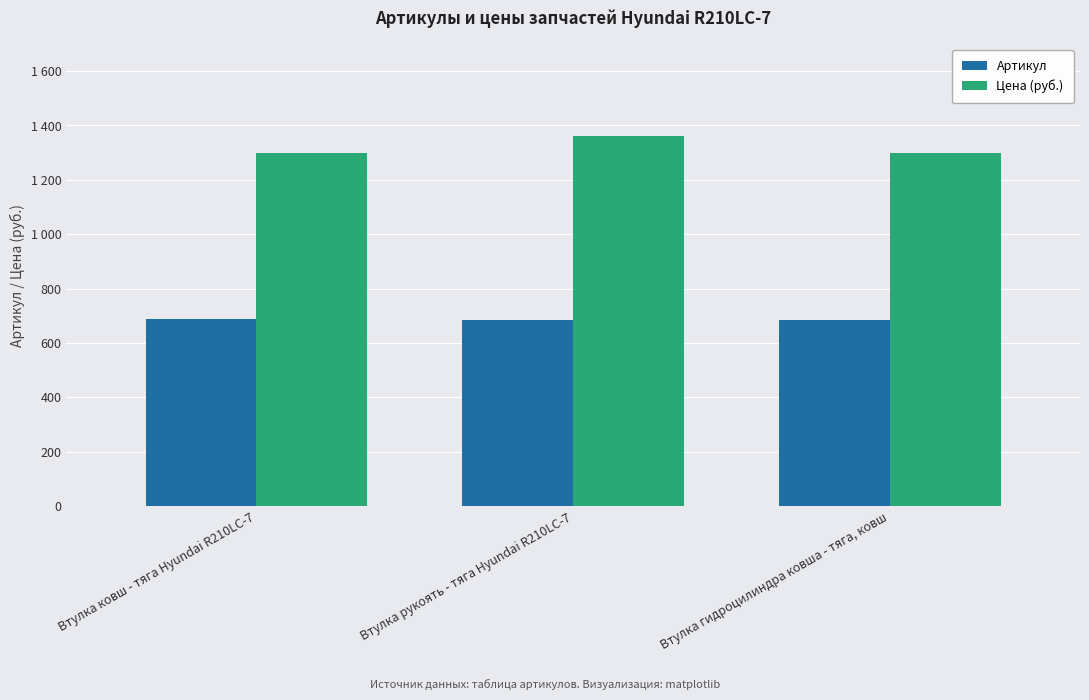

Rank the series by their maximum value, from lowest to highest.

Артикул, Цена (руб.)